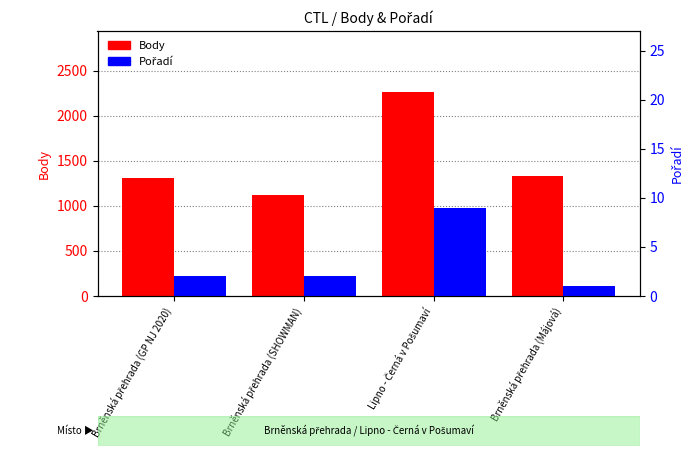

Is the value of Body at Lipno - Černá v Pošumaví greater than the value of Pořadí at Lipno - Černá v Pošumaví?

Yes